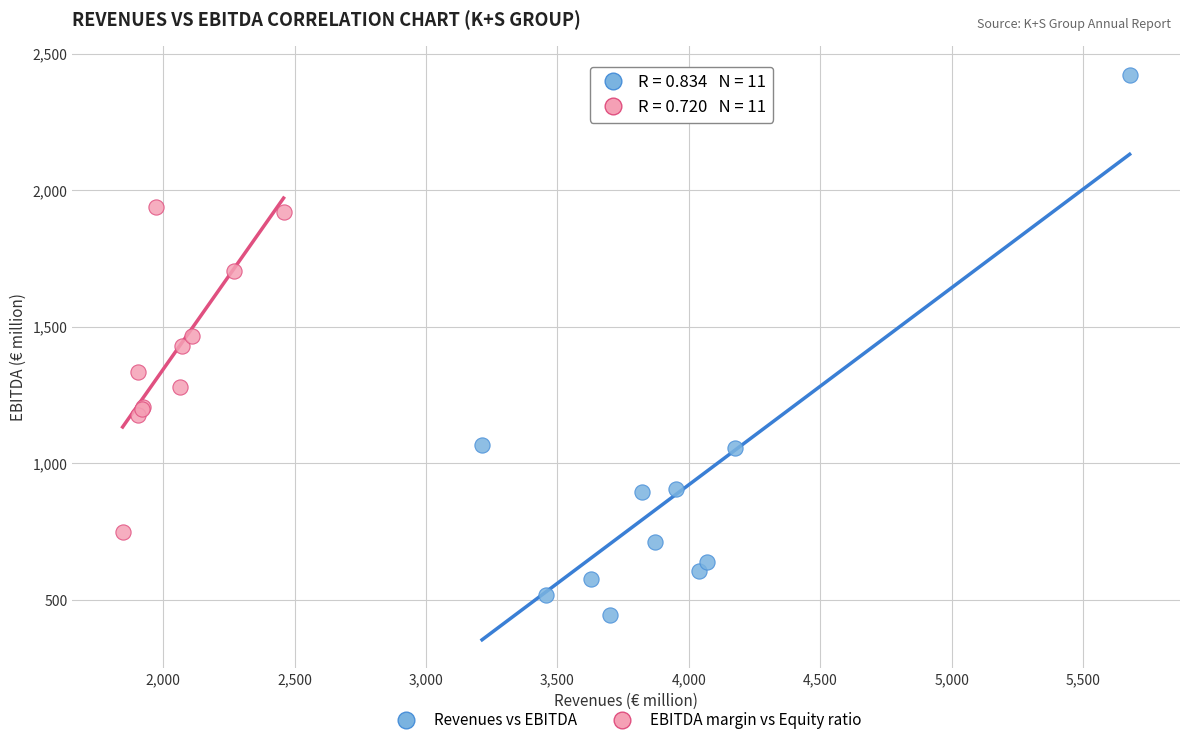

Which series has the widest spread of Y values?

Revenues vs EBITDA